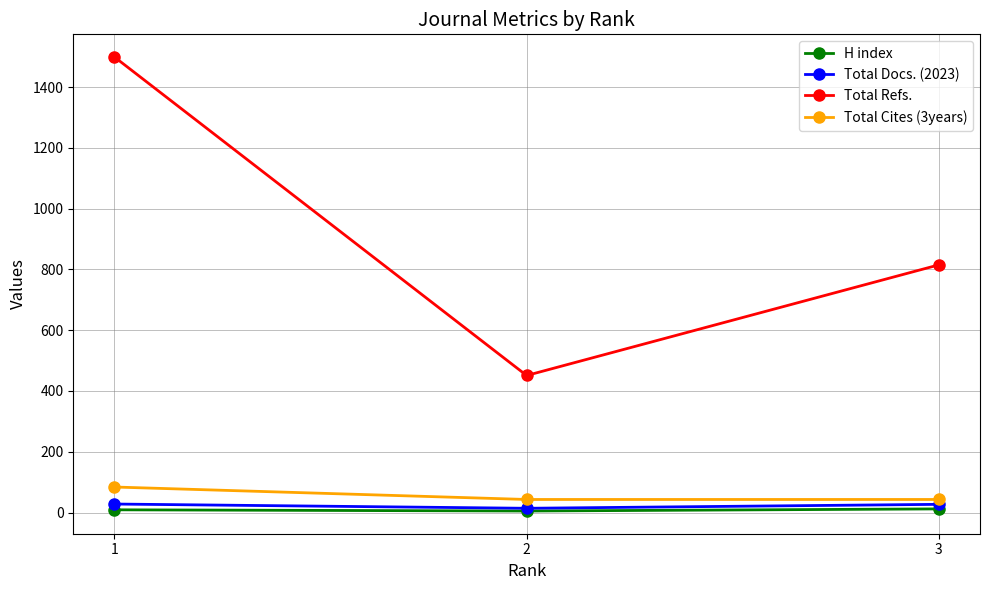

How many data points does each series have?

3